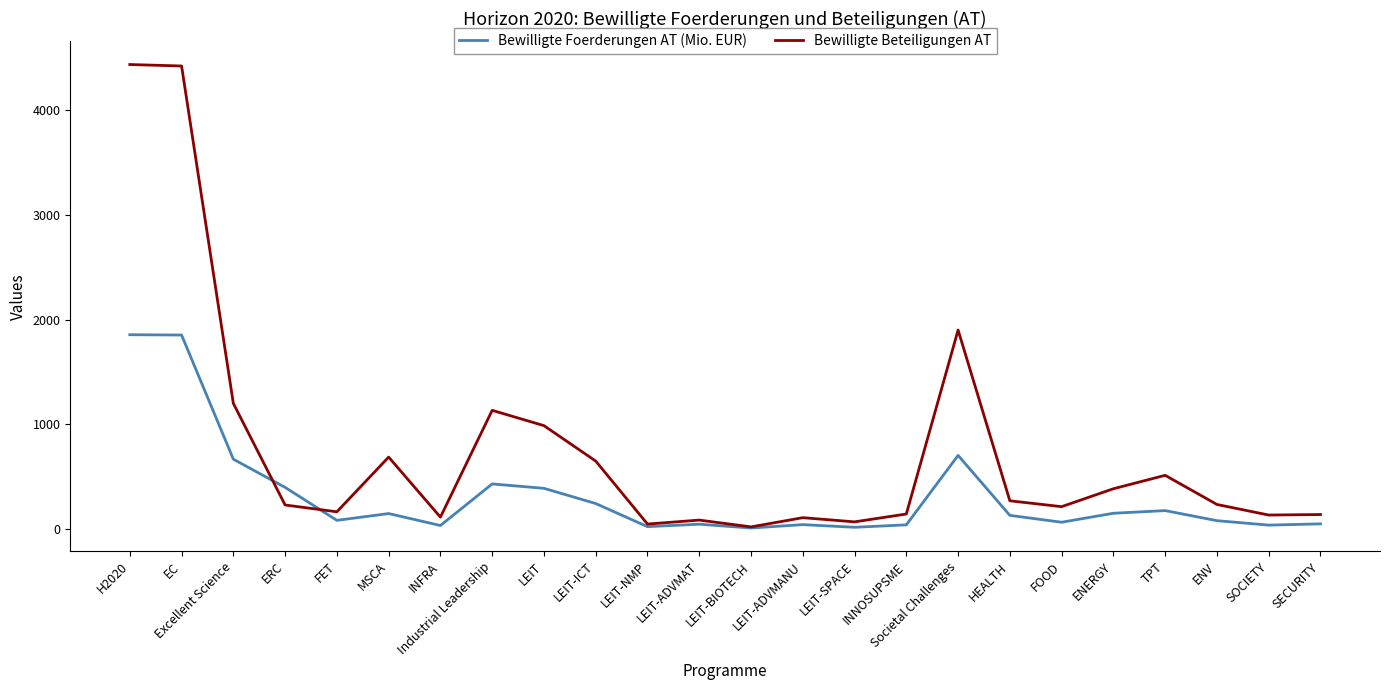

At which label does Bewilligte Foerderungen AT (Mio. EUR) first exceed 131?

H2020